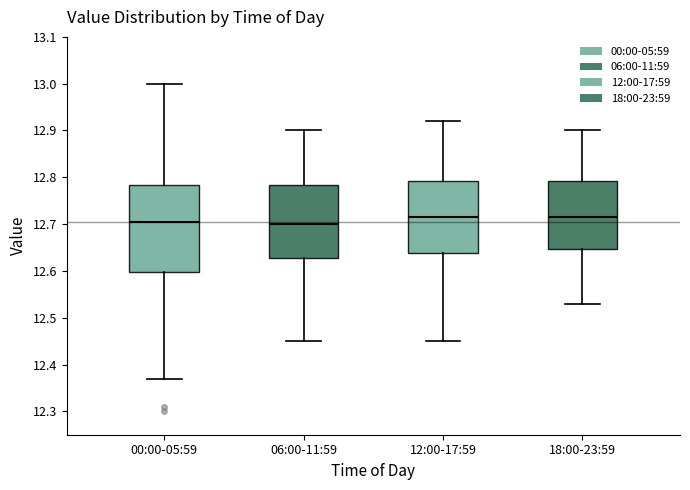

Which box is the tallest, from its lower edge to its upper edge?

00:00-05:59